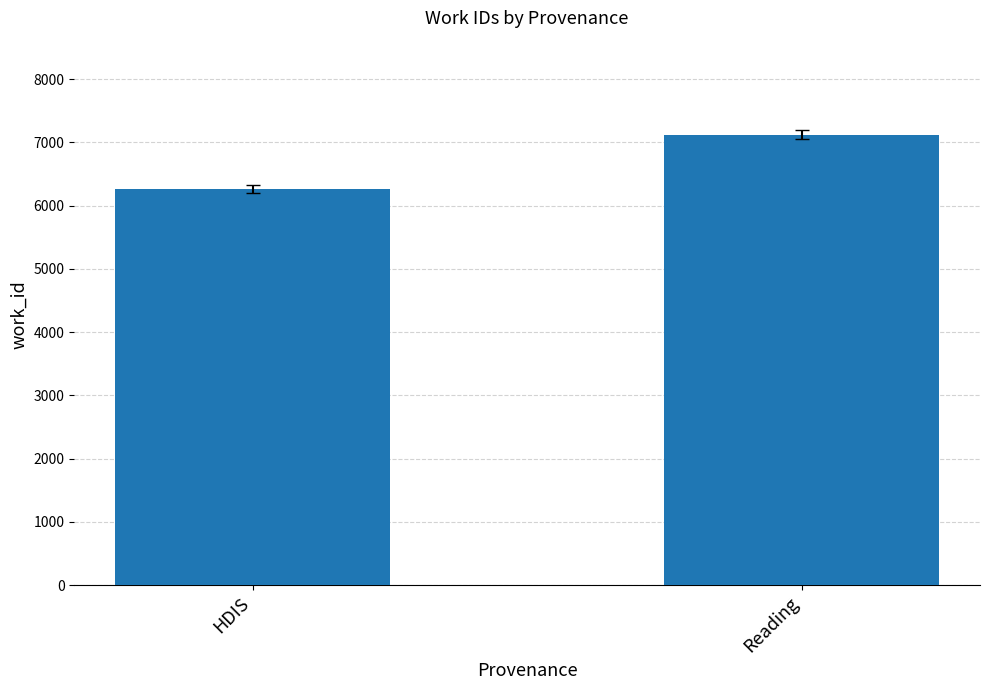

Which category has the highest value across all series?

Reading